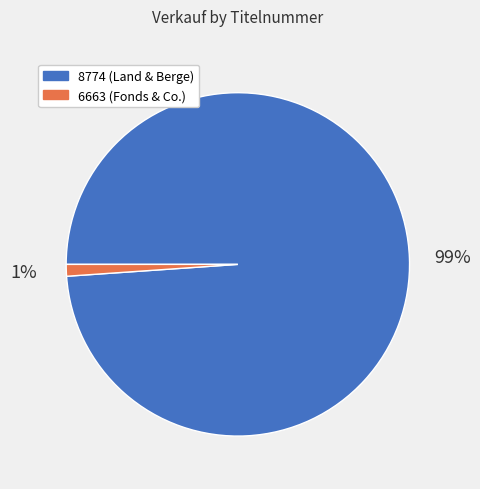

Is there any slice that represents more than half of the pie?

Yes